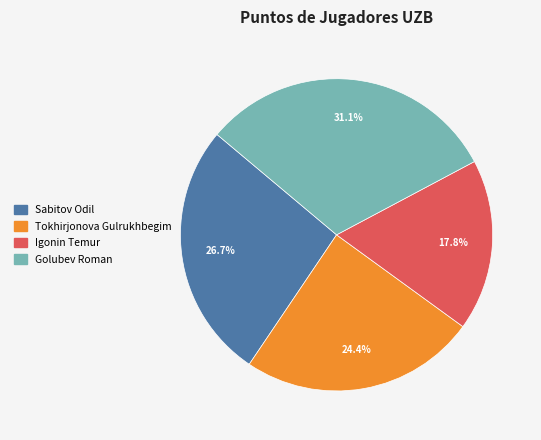

To the nearest percent, what is the combined percentage of Igonin Temur and Sabitov Odil?

44%